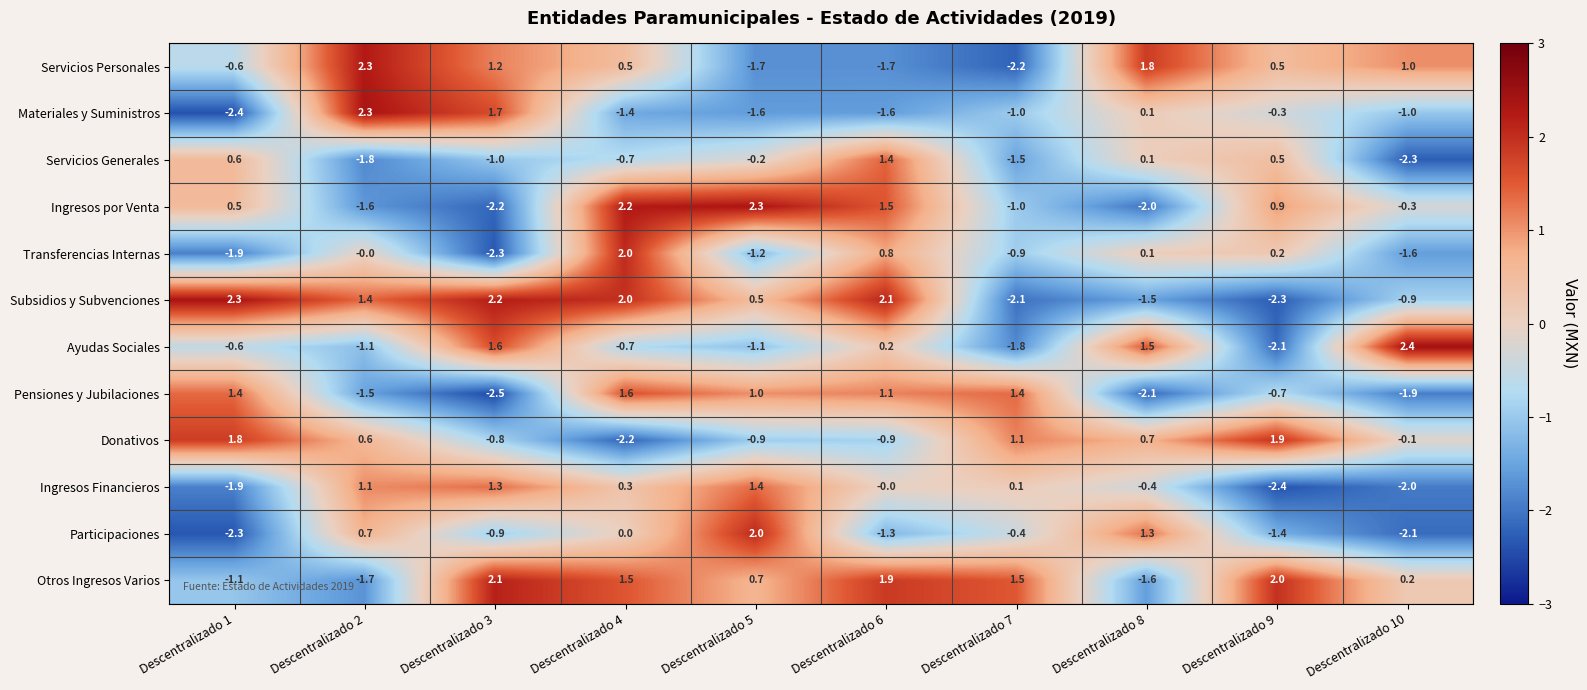

The value of Servicios Personales at Descentralizado 8 is 1.8. True or false?

True